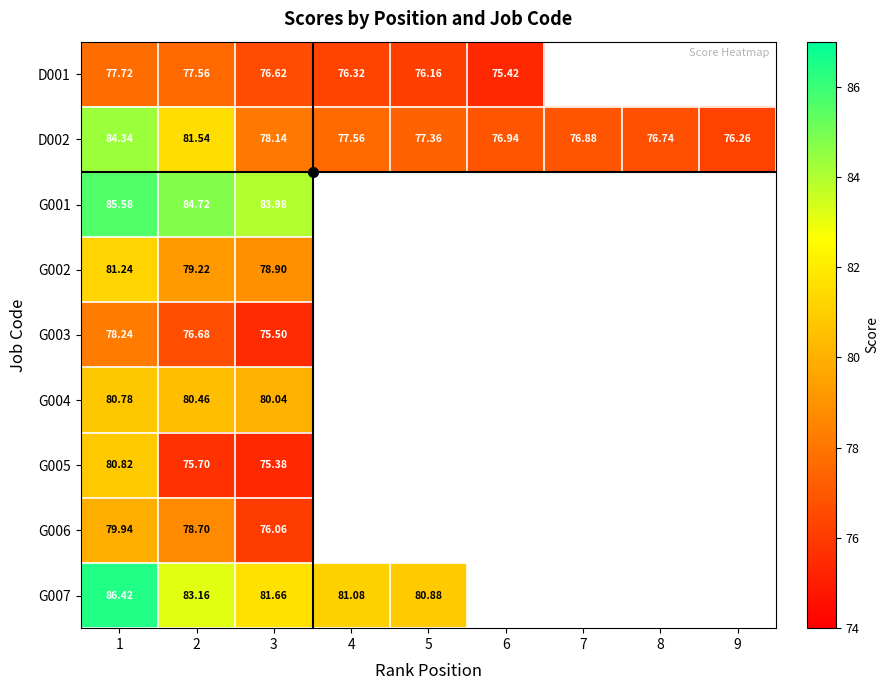

Which category has the lowest value in the G006 series?

3